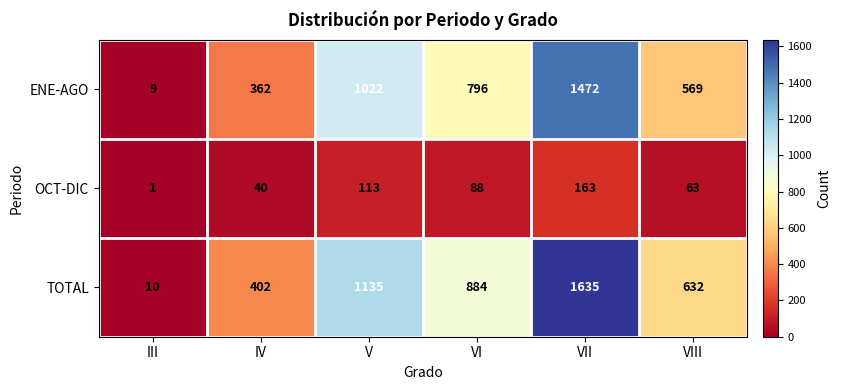

At how many categories does at least one series exceed 323?

5